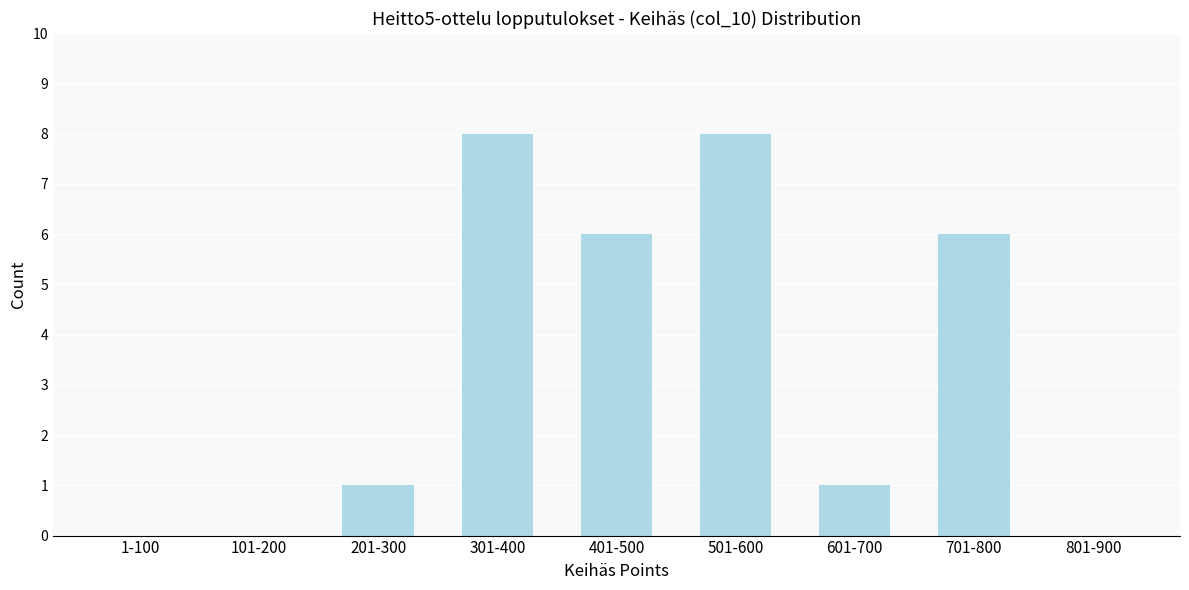

Reading left to right, transcribe all the data shown in this chart.

1-100=0	101-200=0	201-300=1	301-400=8	401-500=6	501-600=8	601-700=1	701-800=6	801-900=0